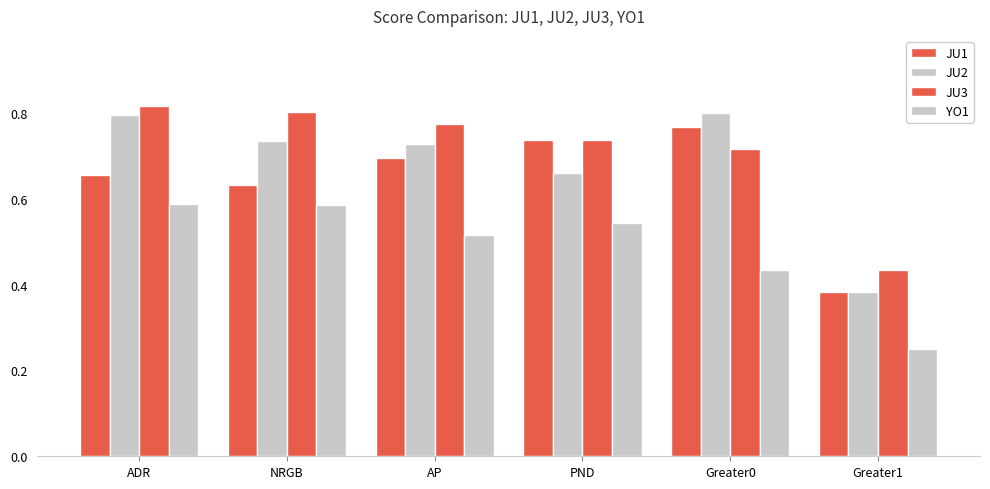

Is it true that JU1 equals 1.1 at Greater0?

False